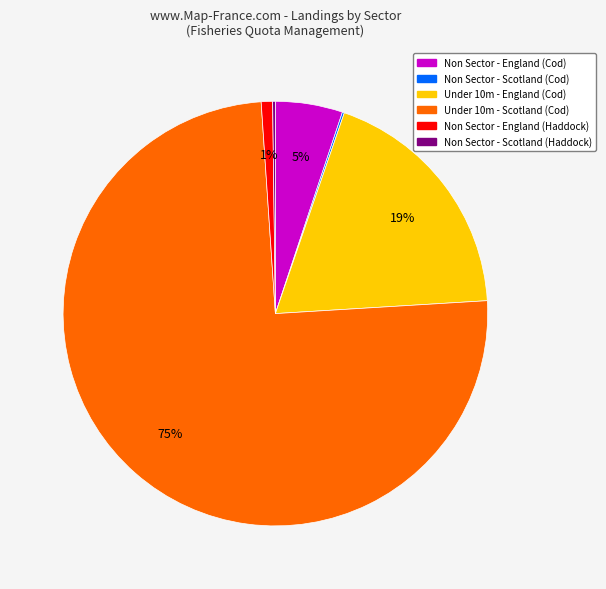

Which category accounts for the majority?

Under 10m - Scotland (Cod)